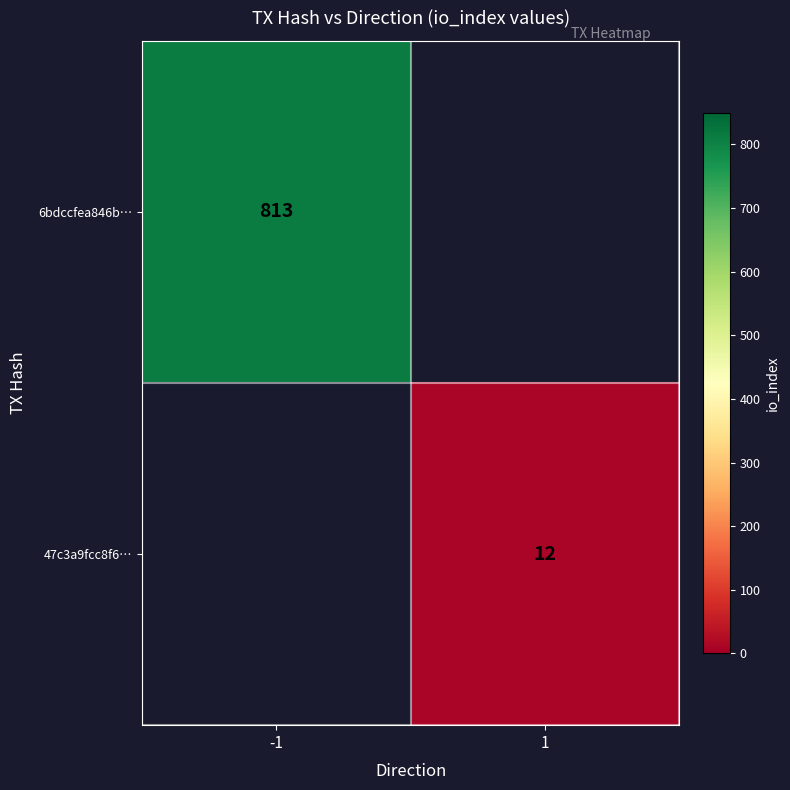

Count the number of data series in this chart.

2